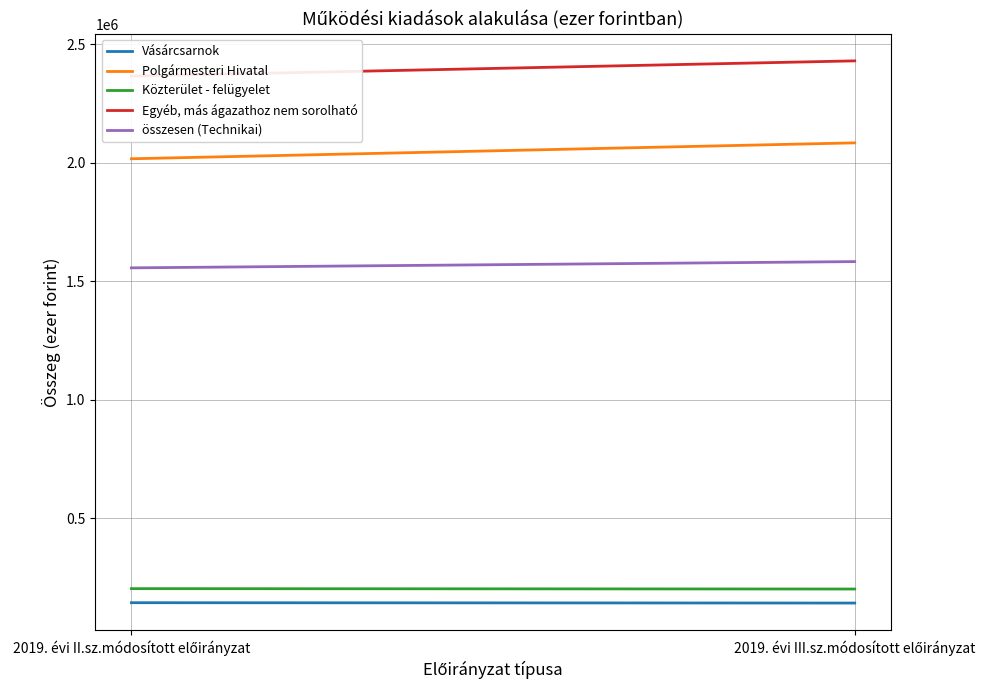

Does the chart display data point markers on the line(s)?

No